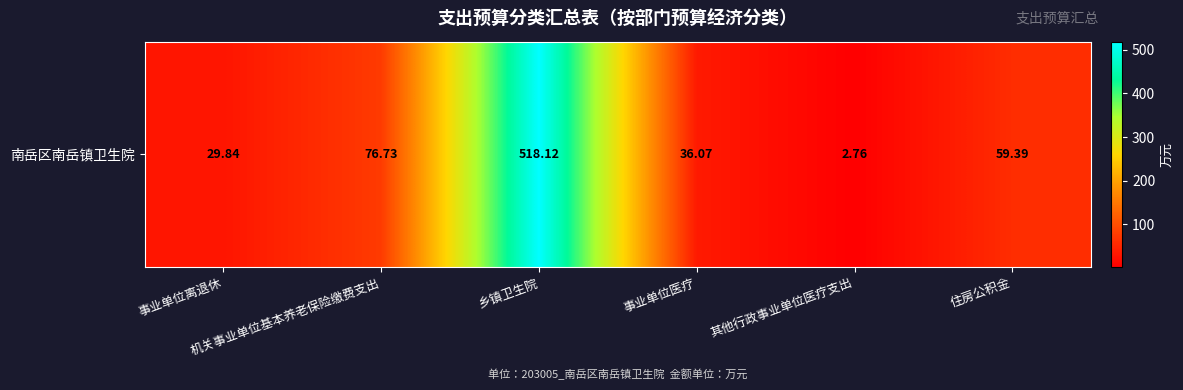

List the labels in order of value, smallest first.

其他行政事业单位医疗支出, 事业单位离退休, 事业单位医疗, 住房公积金, 机关事业单位基本养老保险缴费支出, 乡镇卫生院